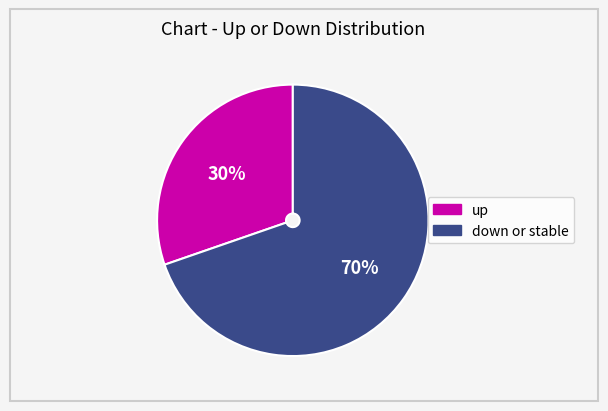

Is there a majority slice in this chart?

Yes